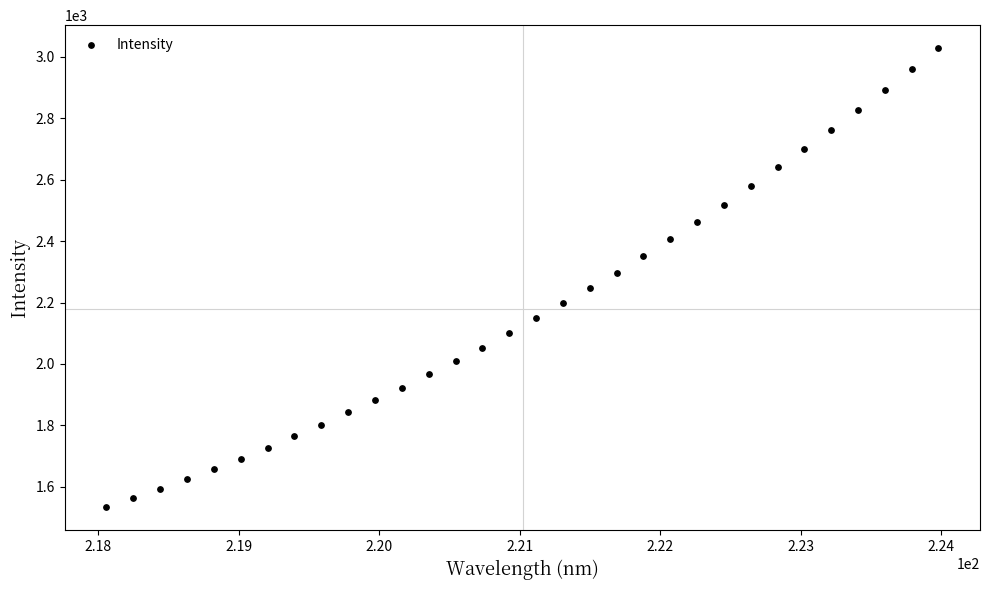

What is the range of Y values (max minus min)?

1495.5